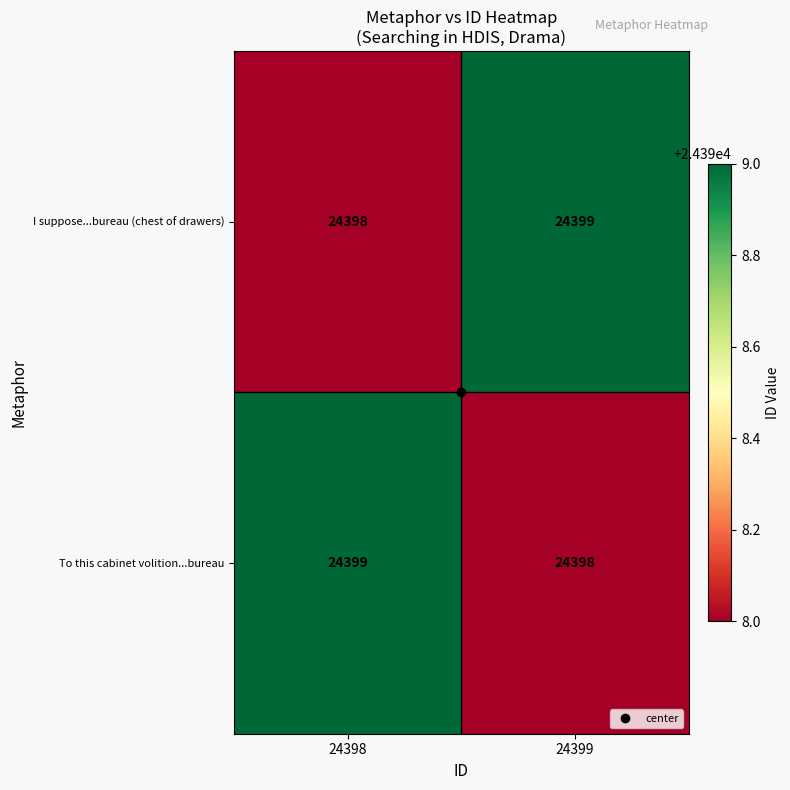

At how many categories does at least one series exceed 24398?

2